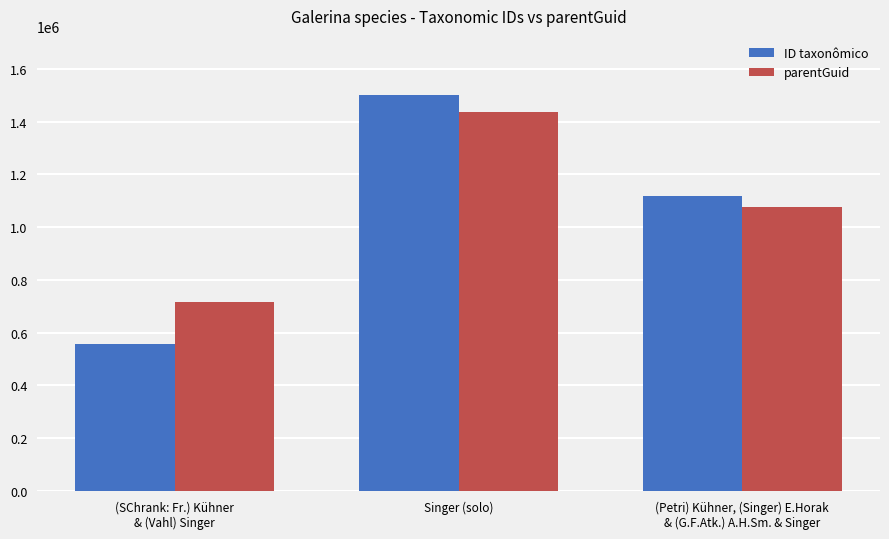

Are the bars grouped side by side (vs. stacked)?

Yes